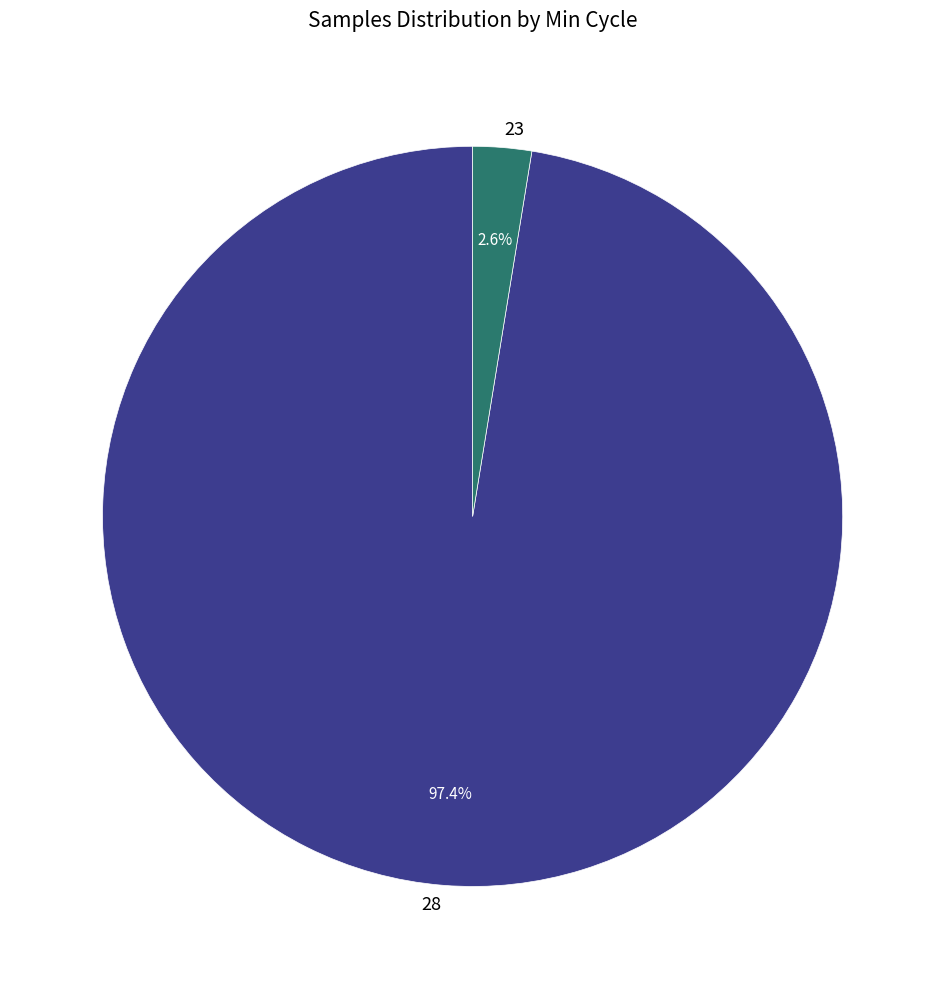

To the nearest percent, what portion does 28 represent?

97%